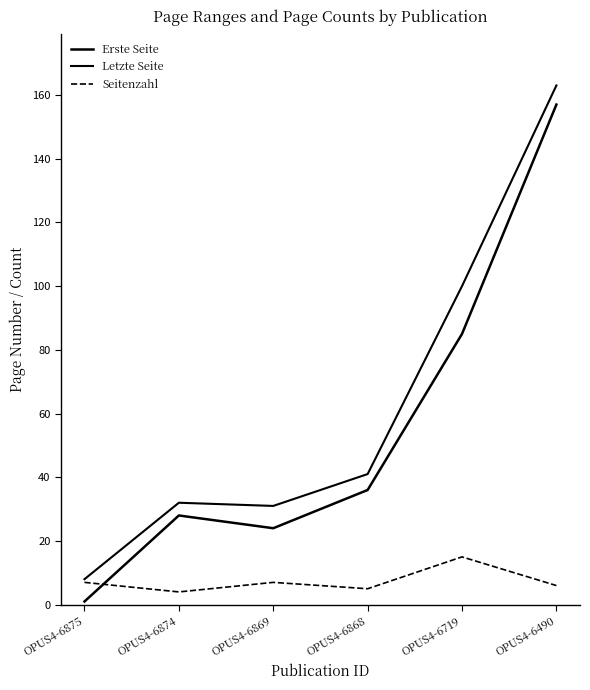

After their last crossing, which series has the higher values: Seitenzahl or Erste Seite?

Erste Seite